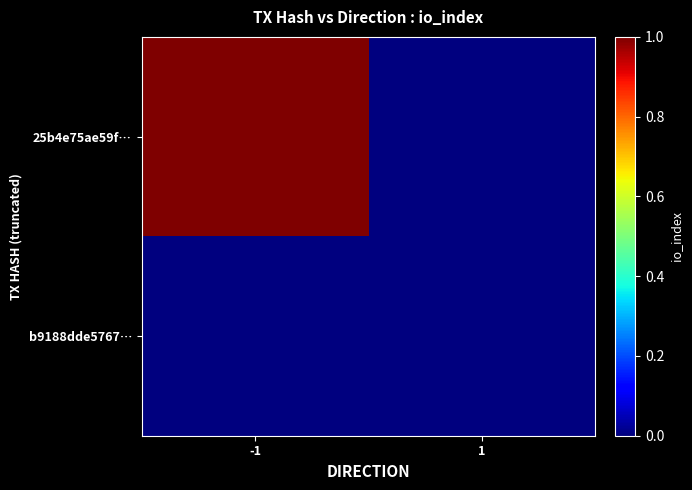

Which category has the lowest value across all series?

1